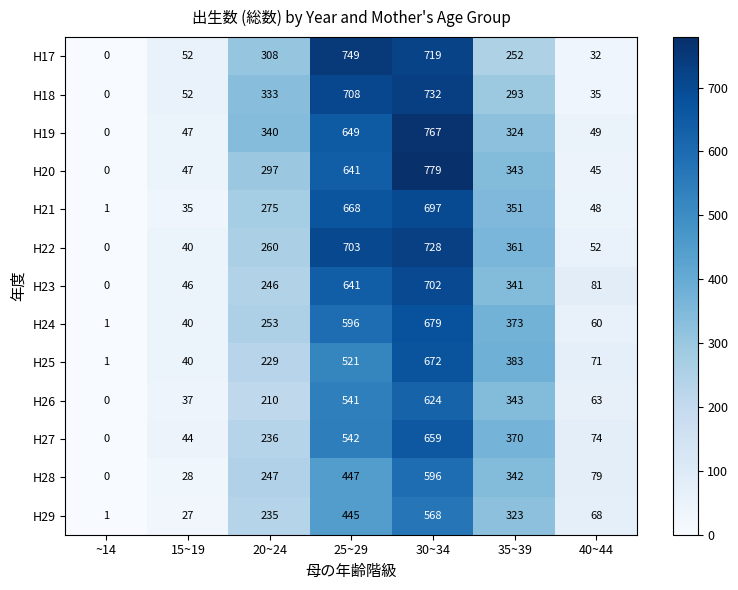

What is the difference between the highest and lowest values at 15~19?

25